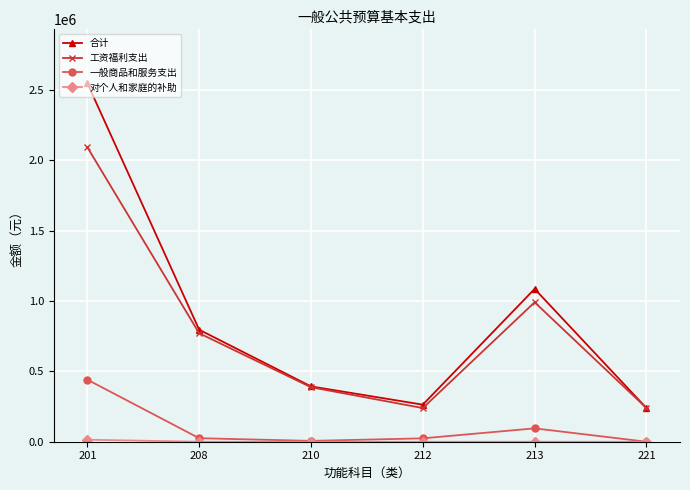

True or false: 一般商品和服务支出 and 合计 cross at least once.

False